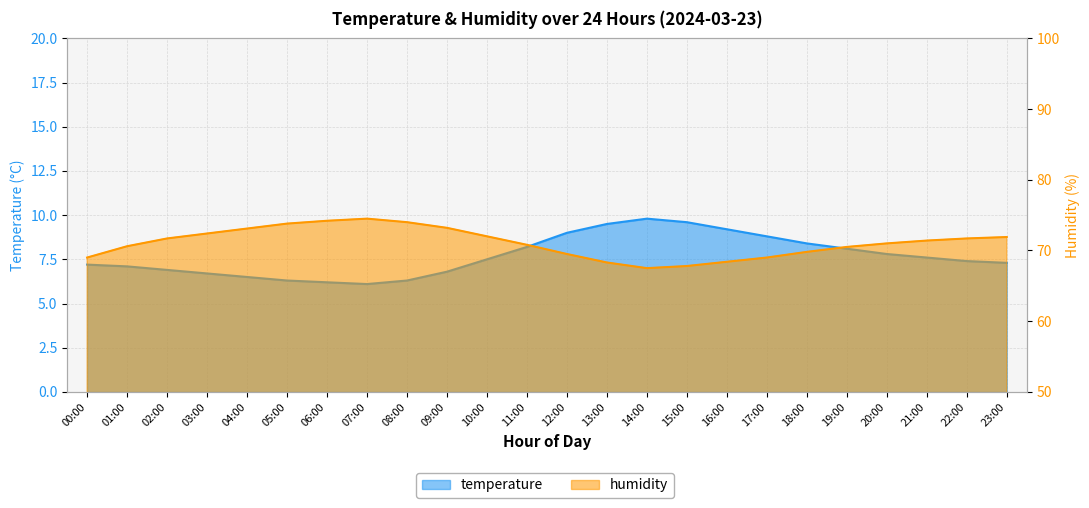

The value of humidity at 07:00 is 74.5. True or false?

True